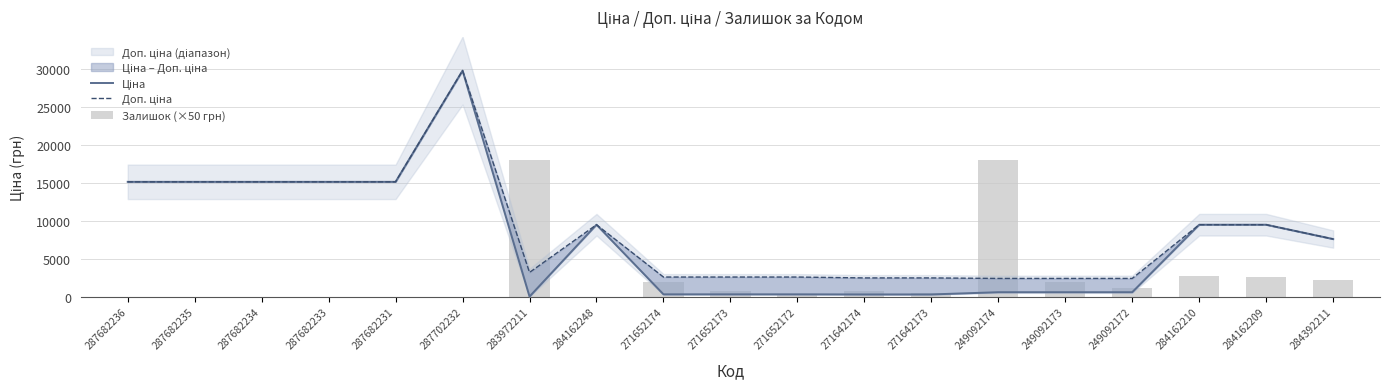

What is the average value of the Залишок (×50 грн) series?

2673.7